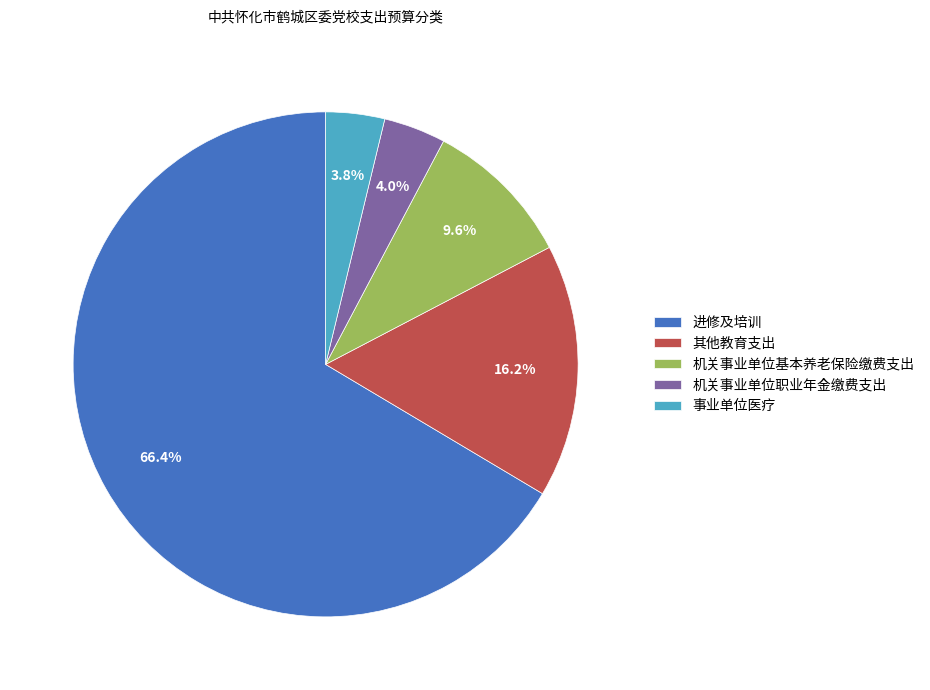

What is the largest slice in the pie chart?

进修及培训